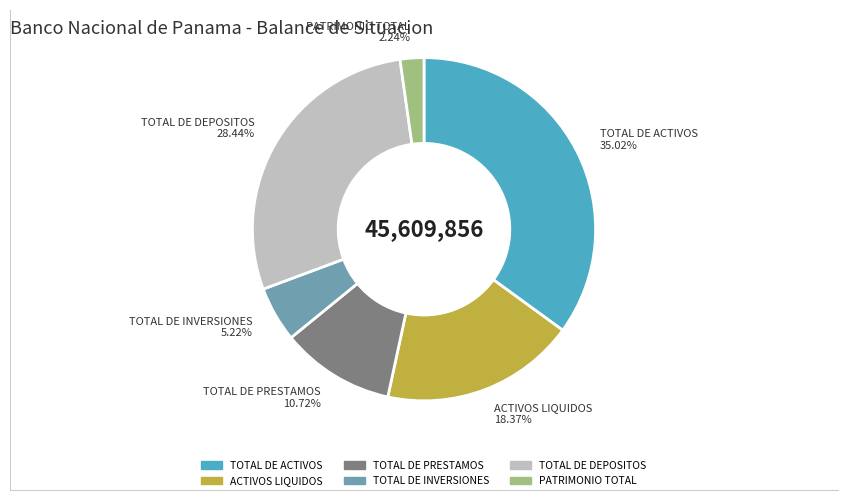

What is the smallest slice in the pie chart?

PATRIMONIO TOTAL